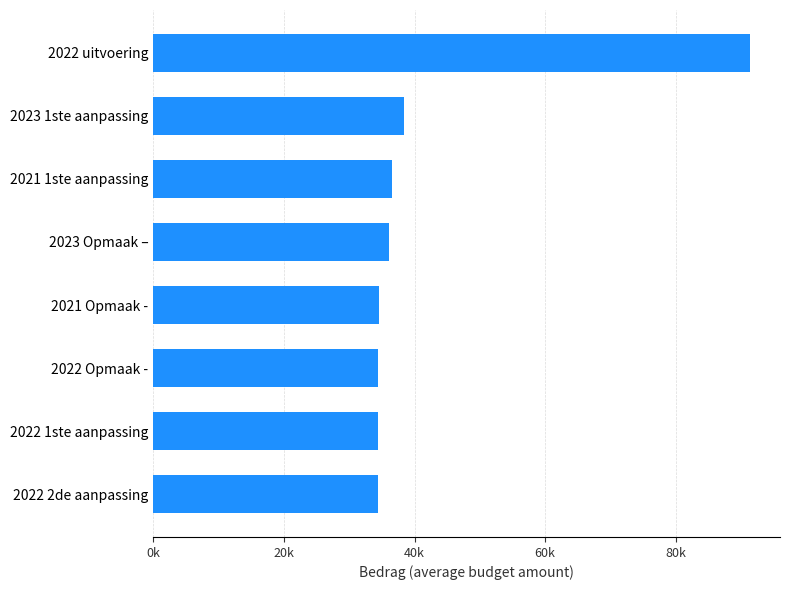

Which label corresponds to the largest value in the chart?

2022 uitvoering